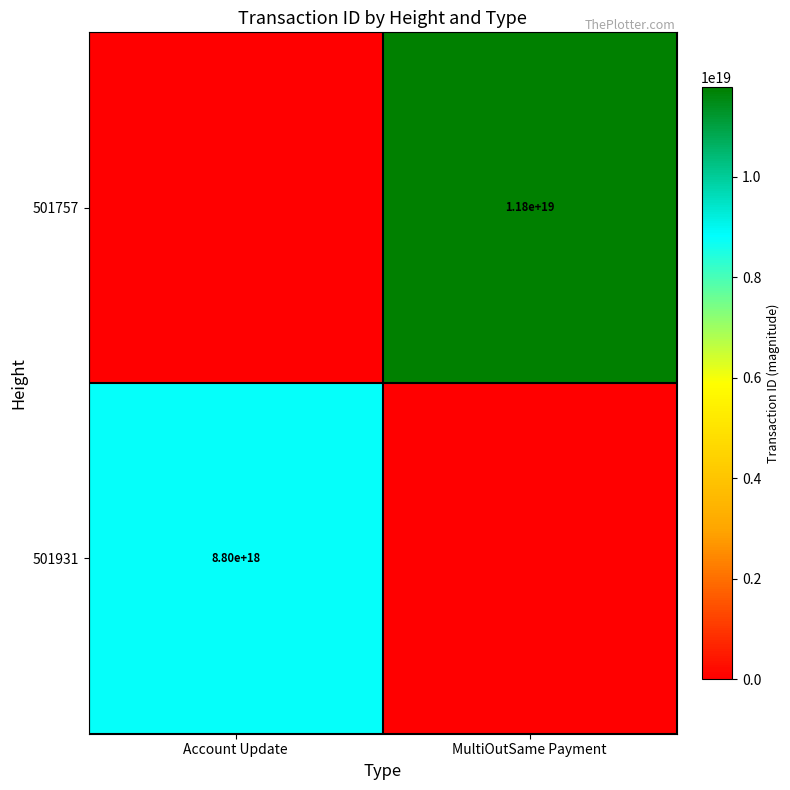

The 501757 series shows 18821688261675134976 at MultiOutSame Payment. True or false?

False